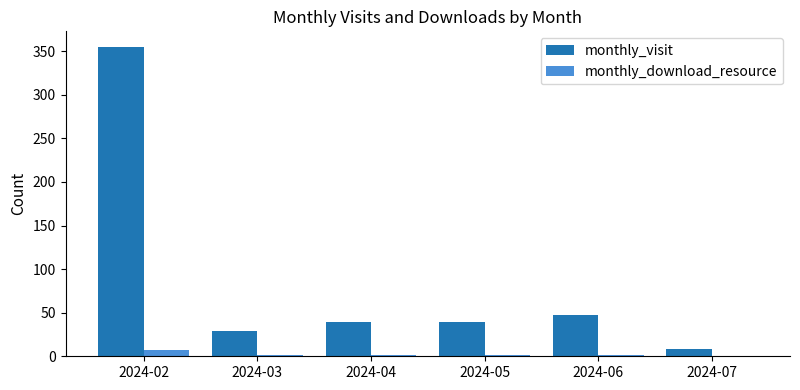

What is the maximum value shown in the chart?

355